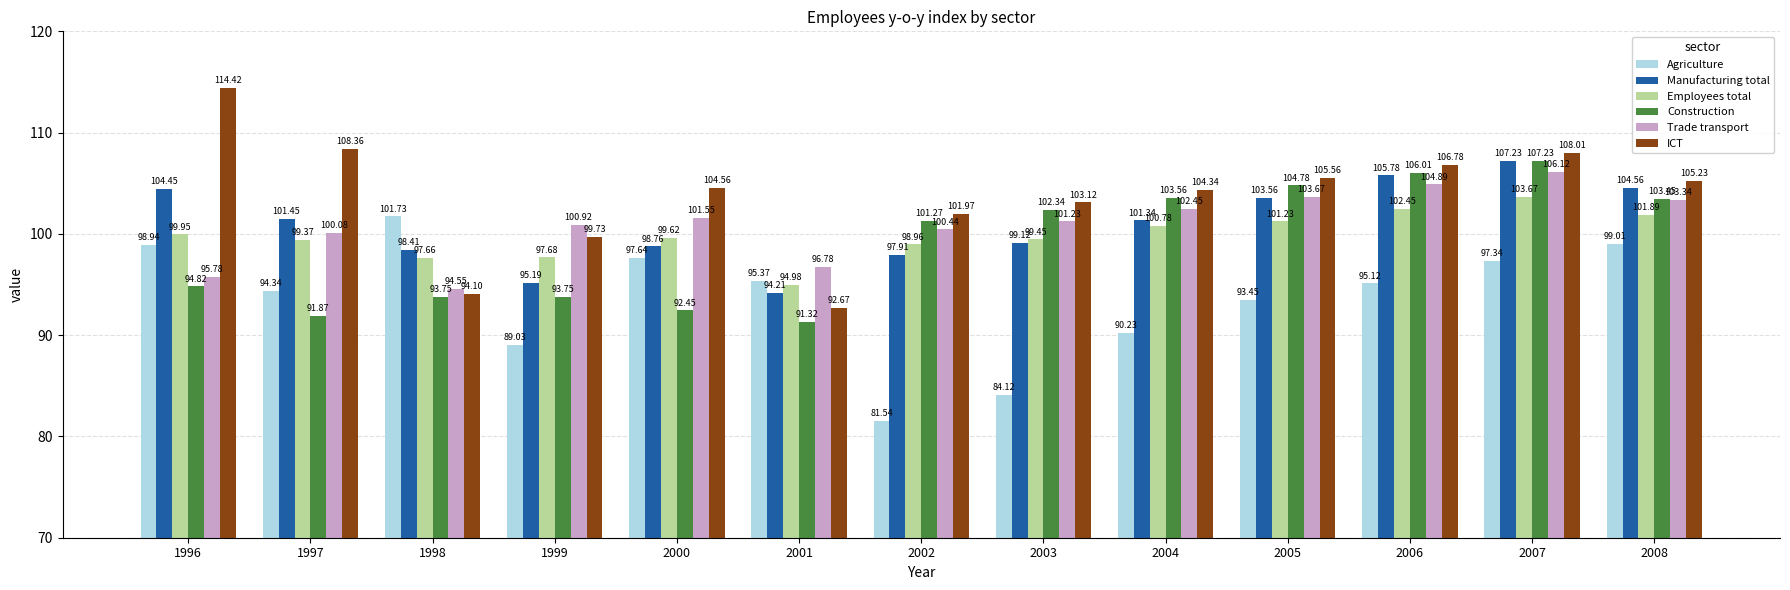

The value of Employees total at 2004 is 50.8. True or false?

False